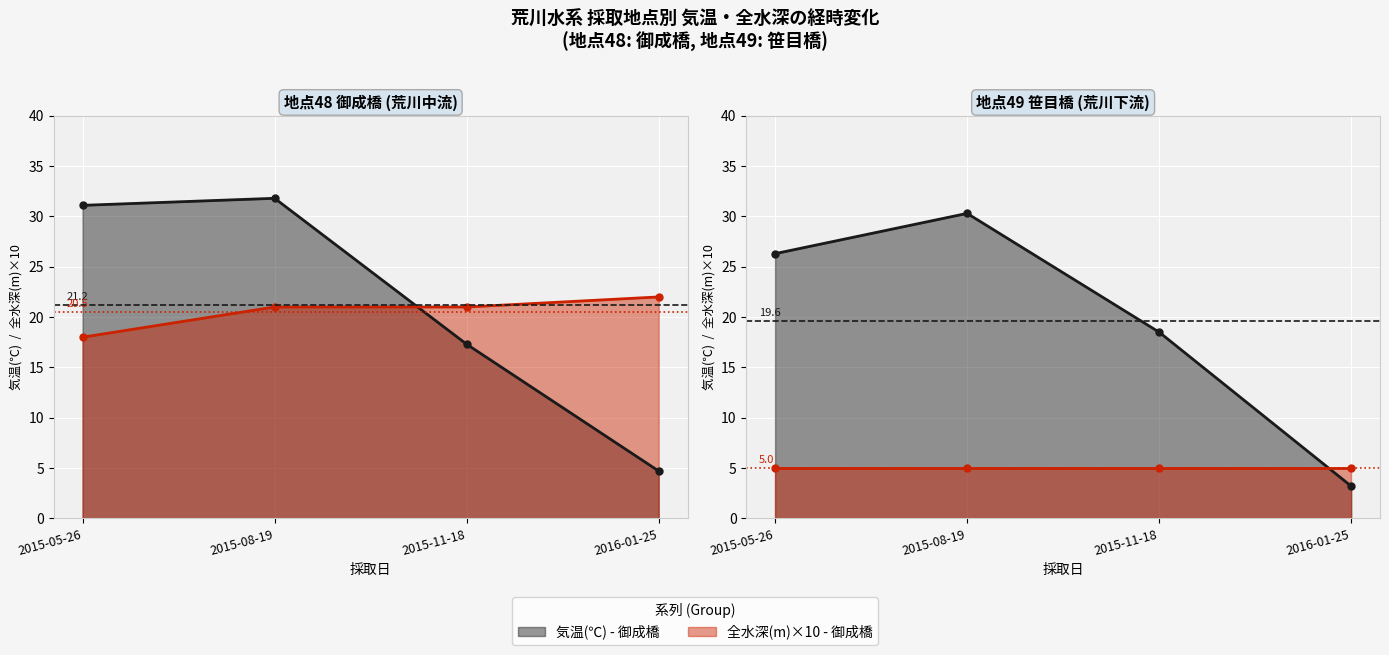

How many values in the 気温(℃)_48 series are below 31?

2